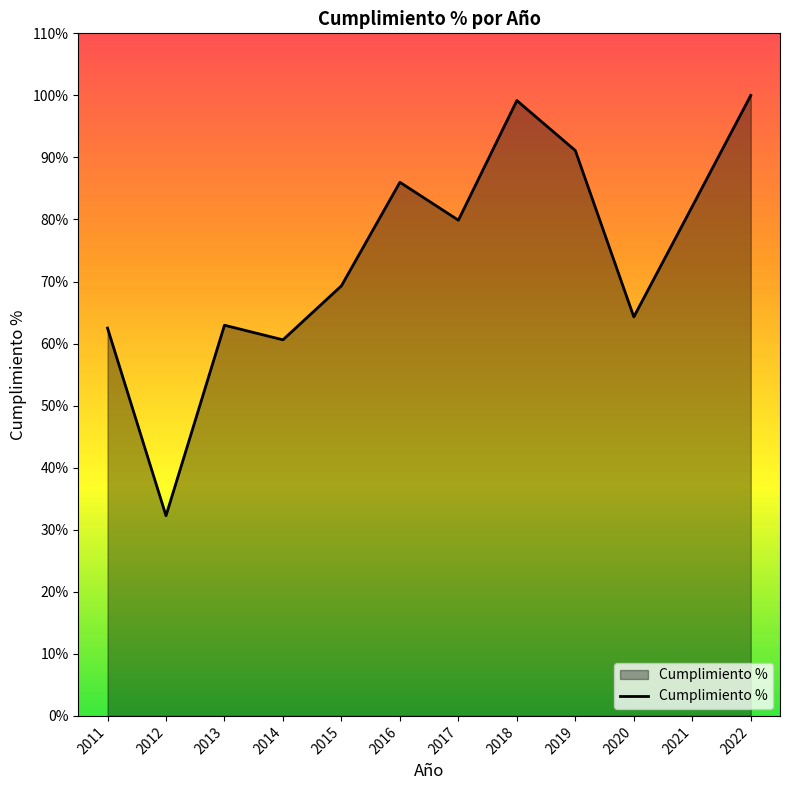

Which category has the lowest value across all series?

2012